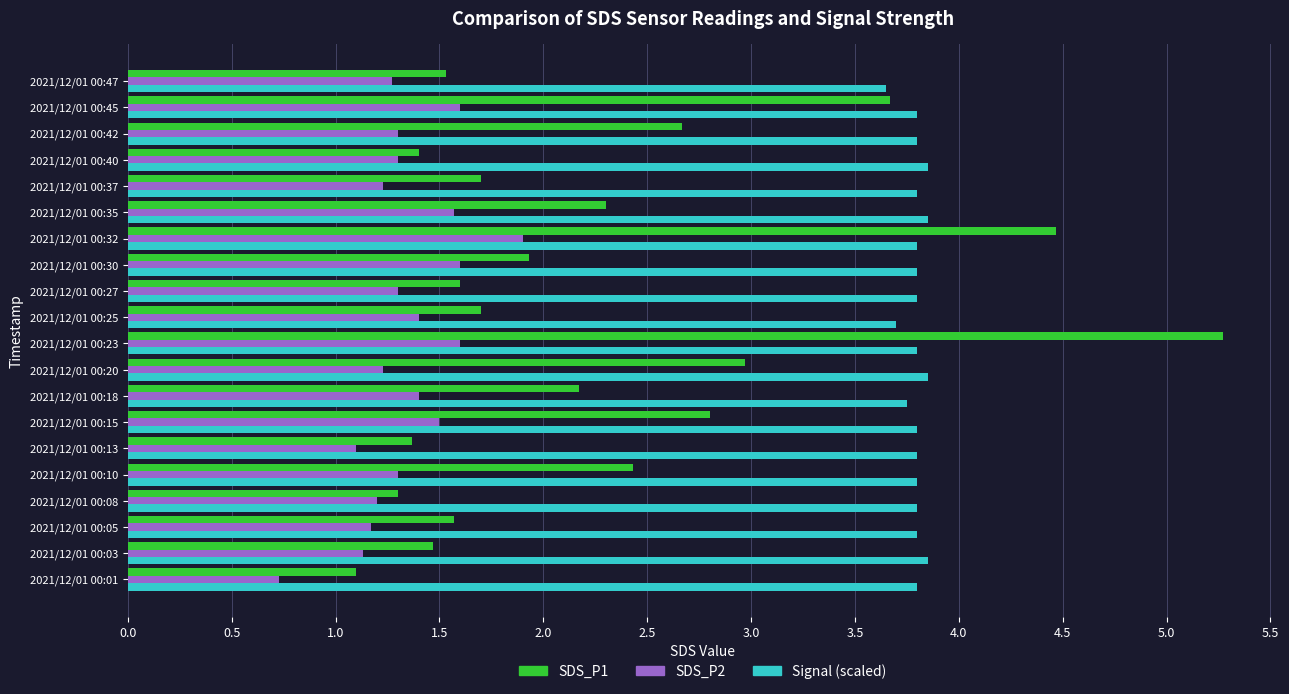

What is the sum of the Signal (scaled) values at 2021/12/01 00:15 and 2021/12/01 00:45?

7.6